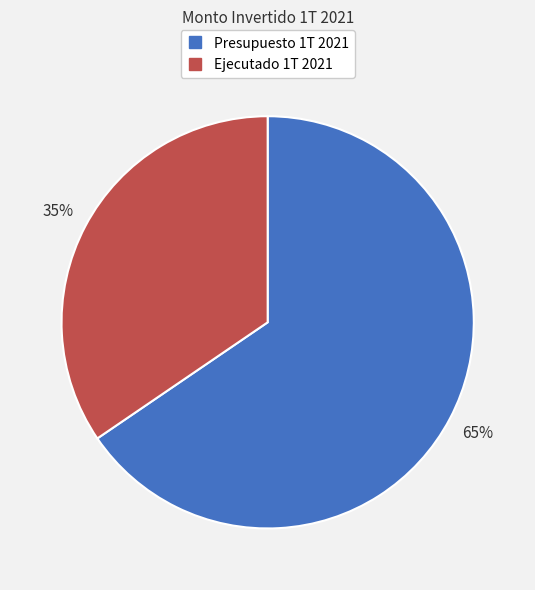

Between Ejecutado 1T 2021 and Presupuesto 1T 2021, which is larger?

Presupuesto 1T 2021